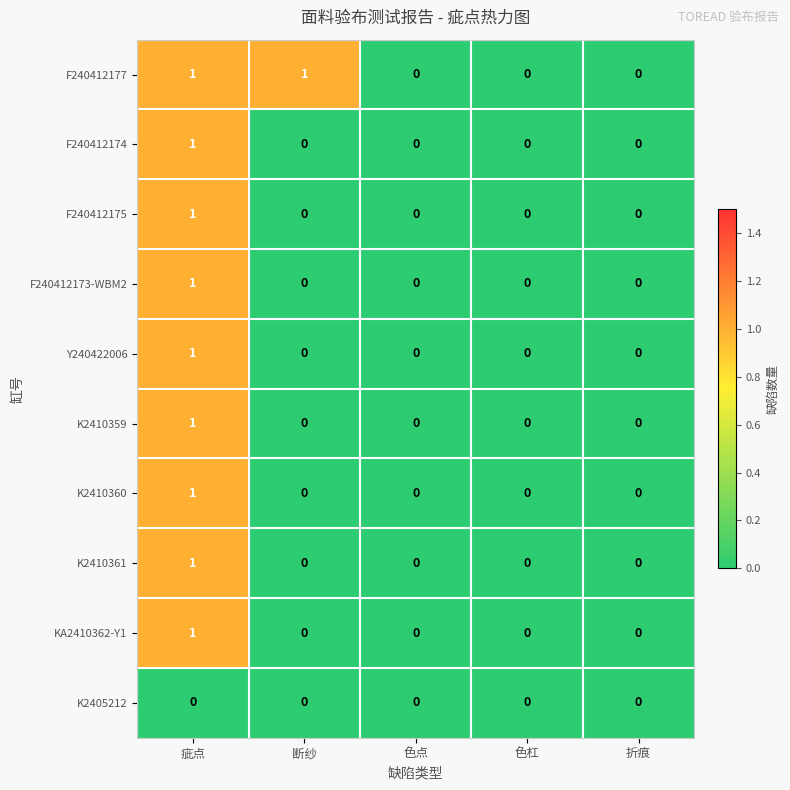

How many F240412174 values are between 0 and 1?

5